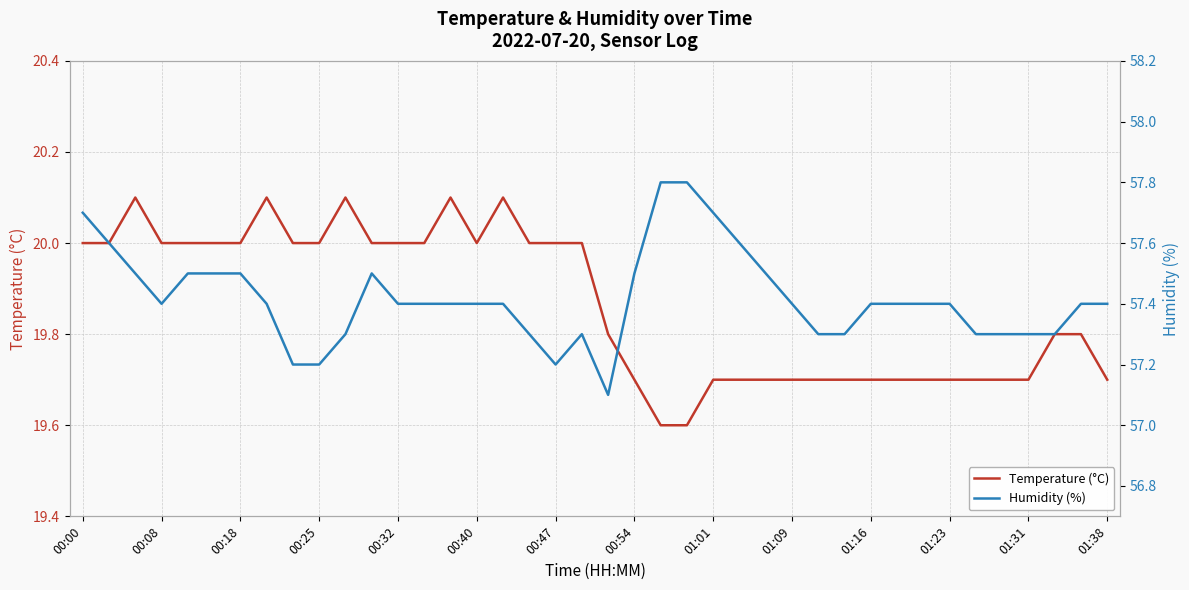

The value of Temperature (°C) at 01:09 is 25.6. True or false?

False